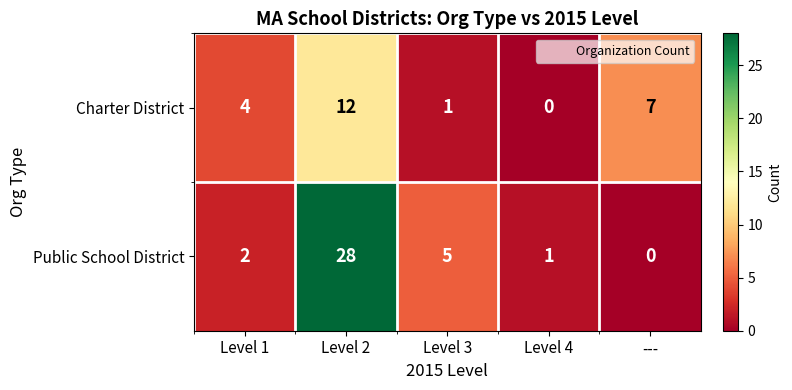

What is the greatest value displayed?

28